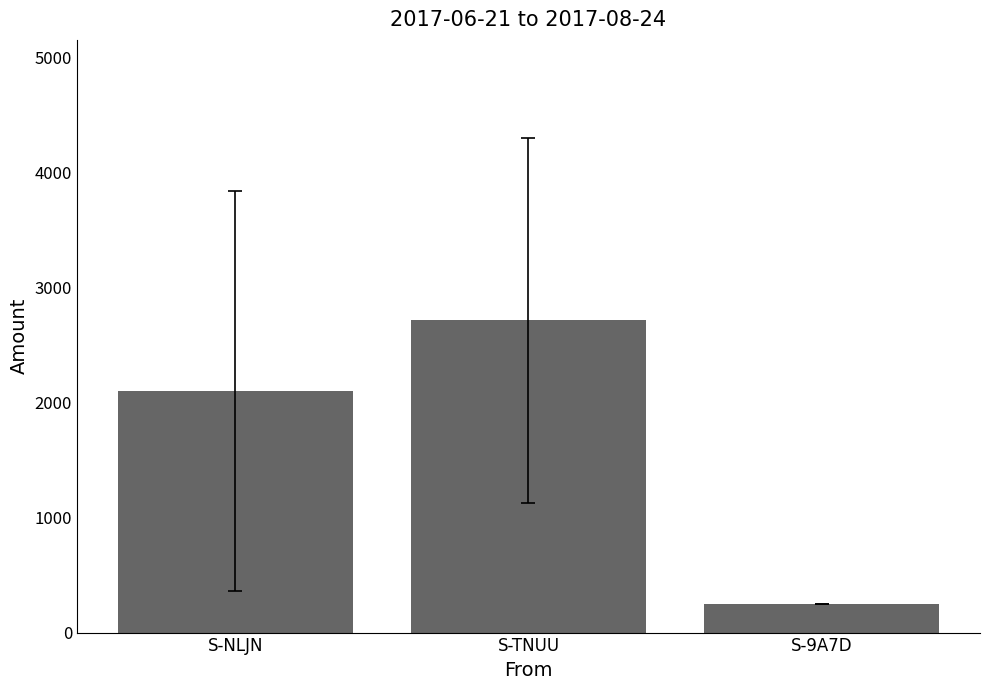

What is the greatest value displayed?

2714.3